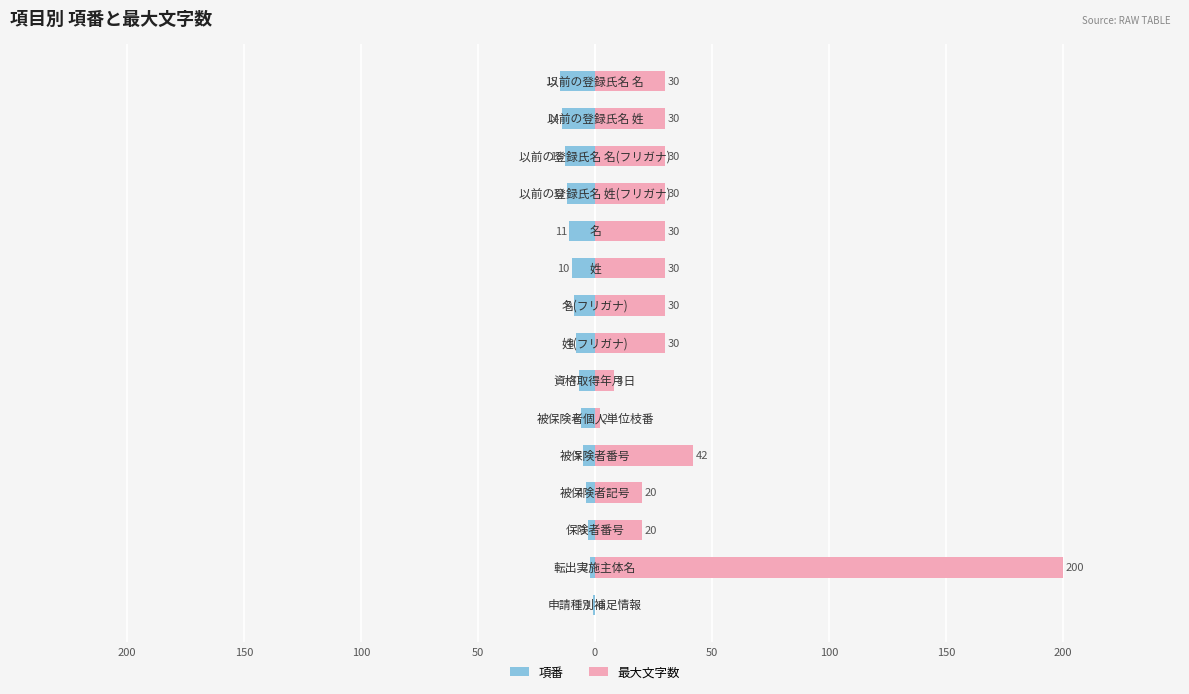

What is the sum of all 最大文字数 values?

532